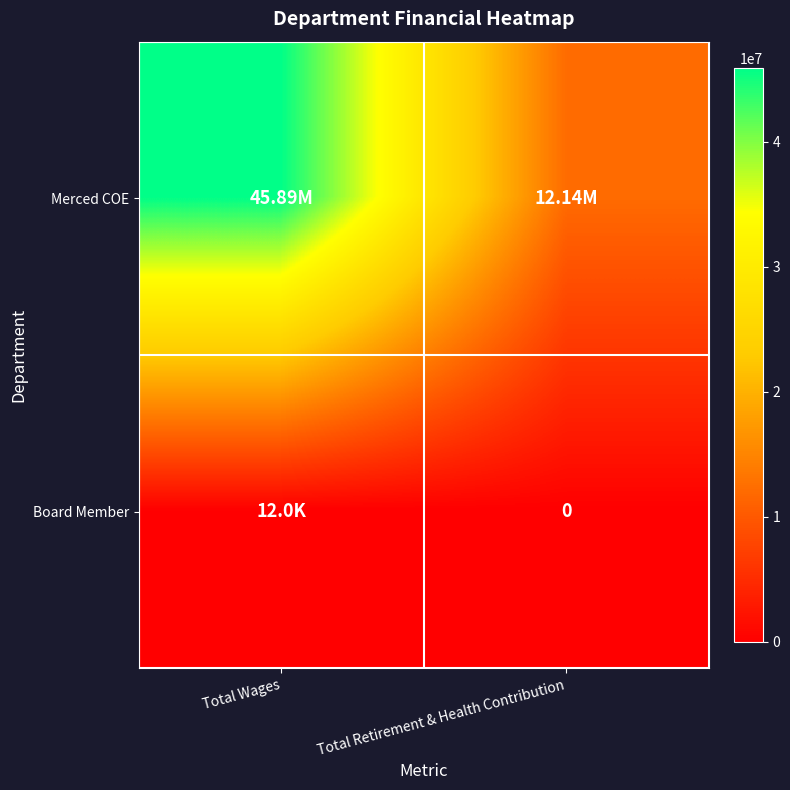

What is the sum of the Merced COE values at Total Wages and Total Retirement & Health Contribution?

58033227